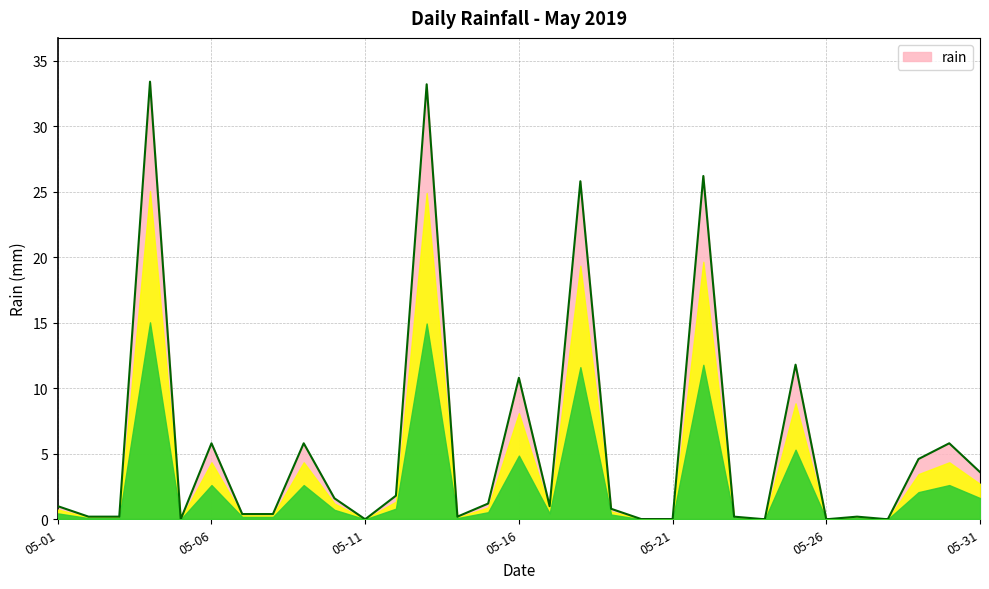

What is the greatest value displayed?

33.4